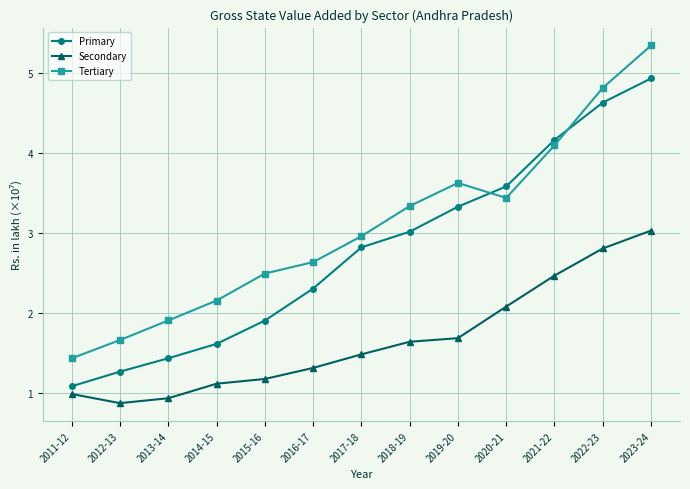

What is the difference between the maximum and minimum values in the Primary series?

3.8